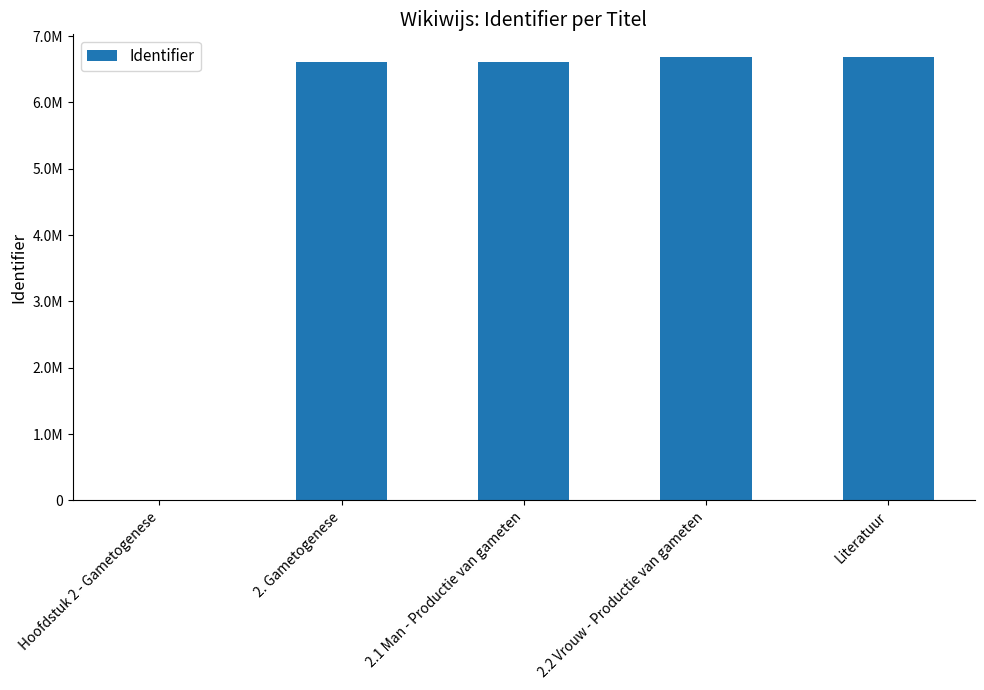

Are the bars horizontal?

No